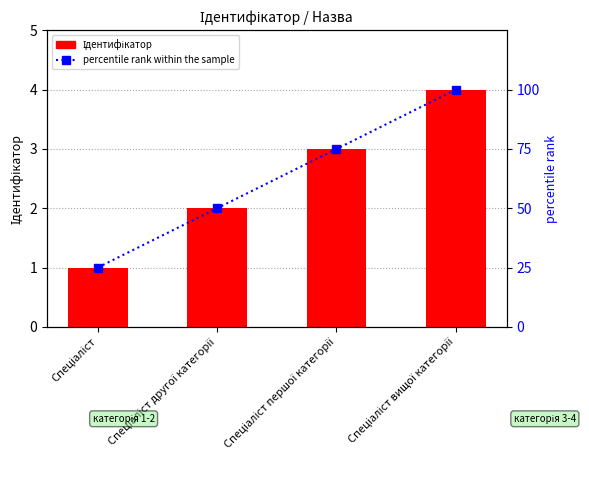

At which label does percentile rank within the sample first exceed 75?

Спеціаліст вищої категорії